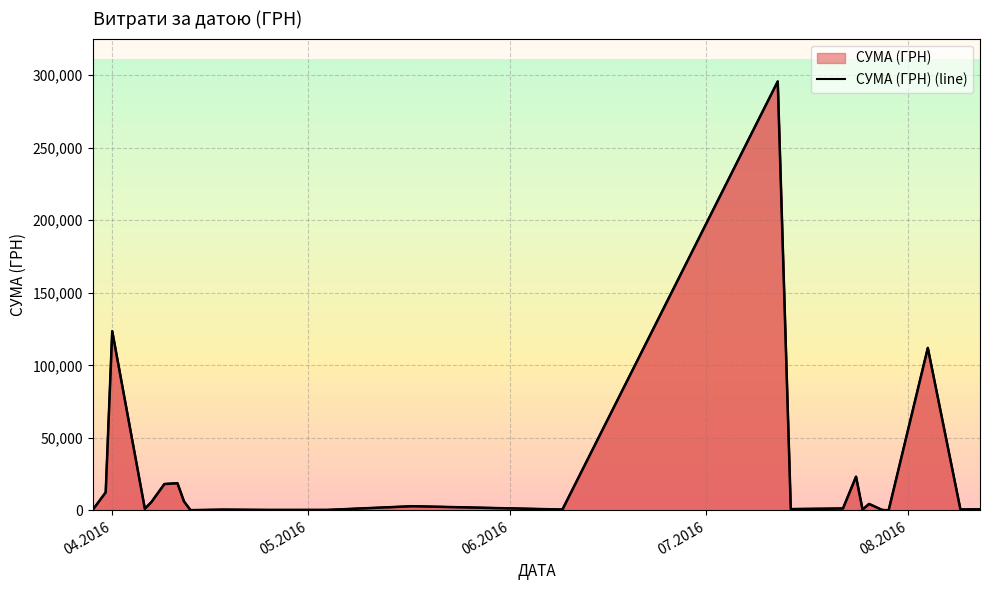

Reading left to right, list all the values displayed in this chart.

295.7	12451.2	123491.9	1111.6	5735.4	18188.5	18716.3	6166.2	173.9	527.8	323.2	339.4	2886.0	600.0	295638.6	909.1	1321.3	23239.2	574.6	4460.0	331.6	97.8	111990.4	633.1	775.0